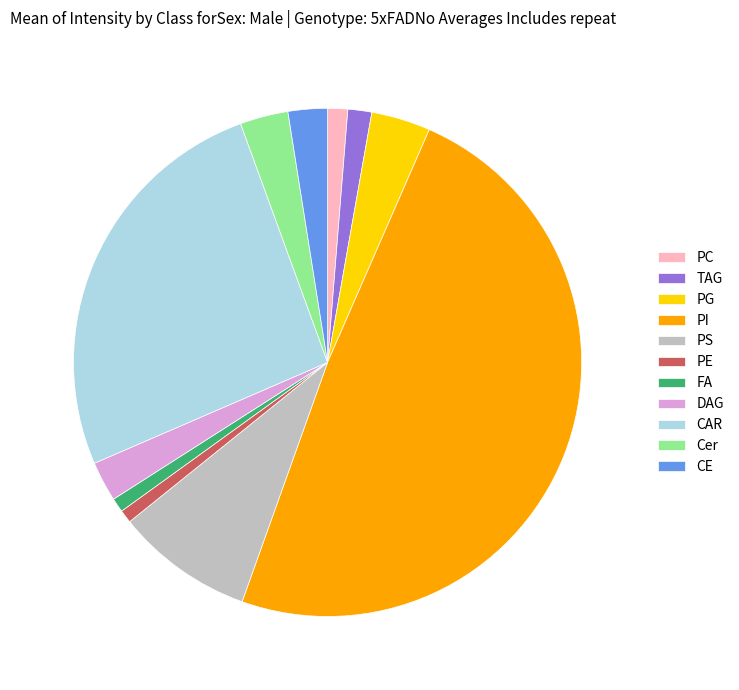

What is the ratio of the value at CAR to the value at PC?

20.3